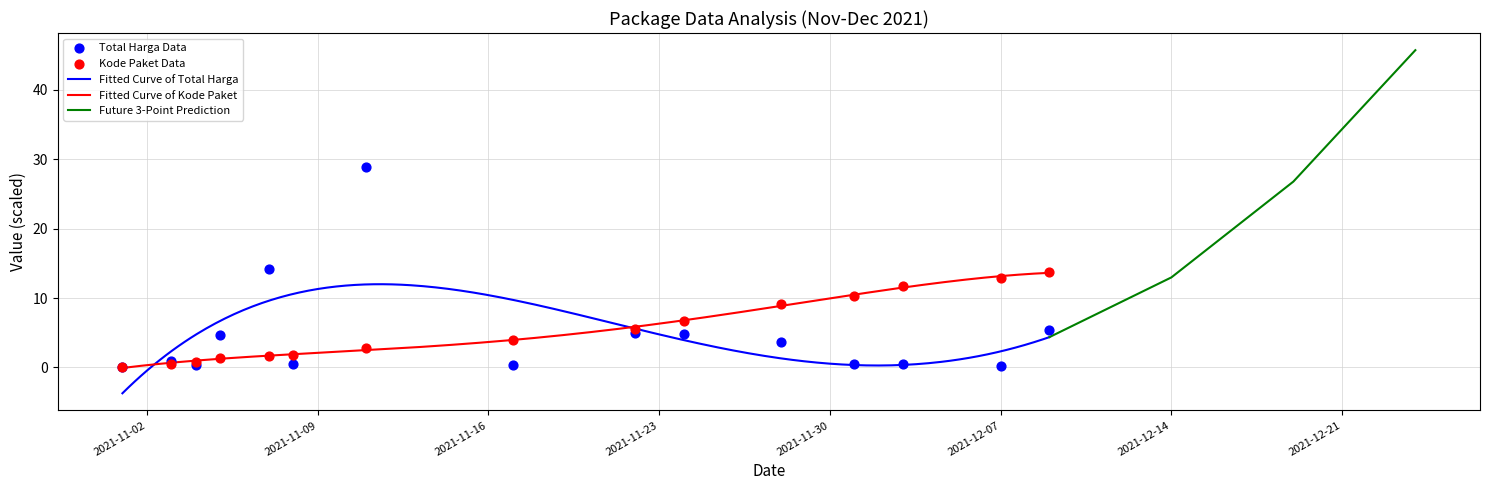

Which series reaches the minimum Y coordinate?

total_harga